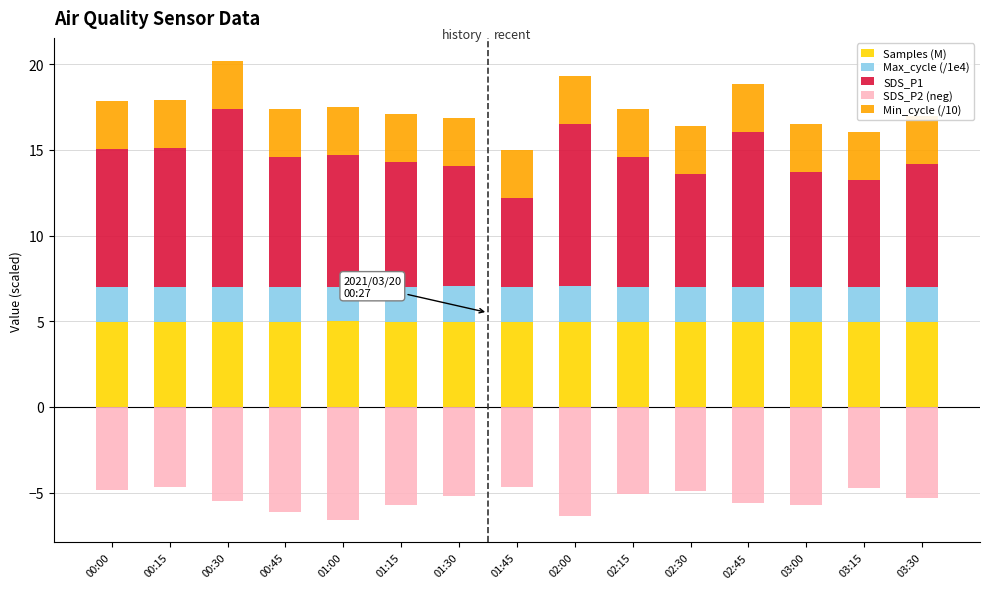

What is the difference between the highest and lowest values at 01:45?

9.9